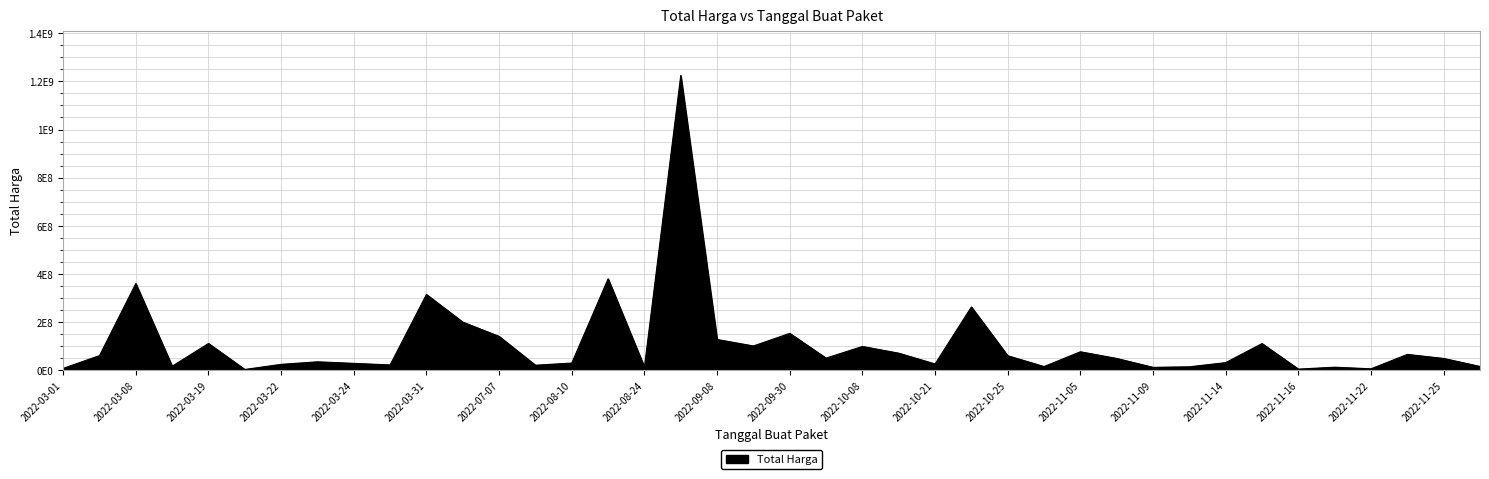

Is this an area chart (filled region under the line)?

Yes